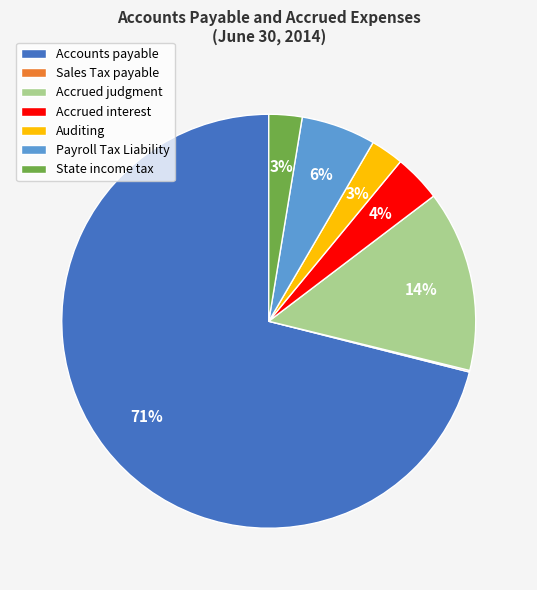

Does any single category account for the majority?

Yes